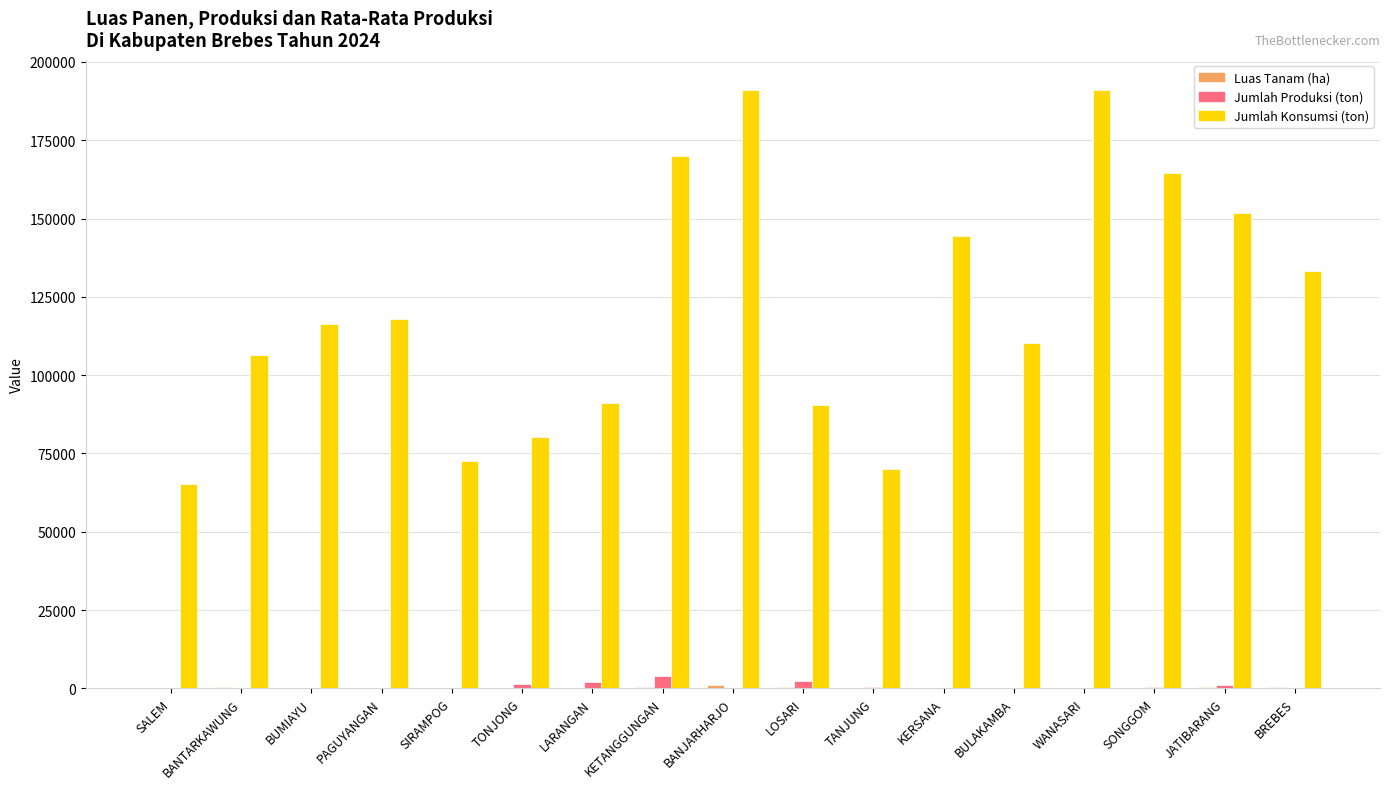

True or false: Jumlah Konsumsi (ton) has a value of 151864.8 at BUMIAYU.

False